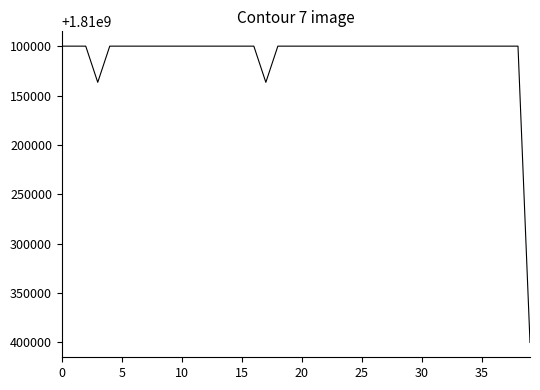

What is the greatest value displayed?

1810400000